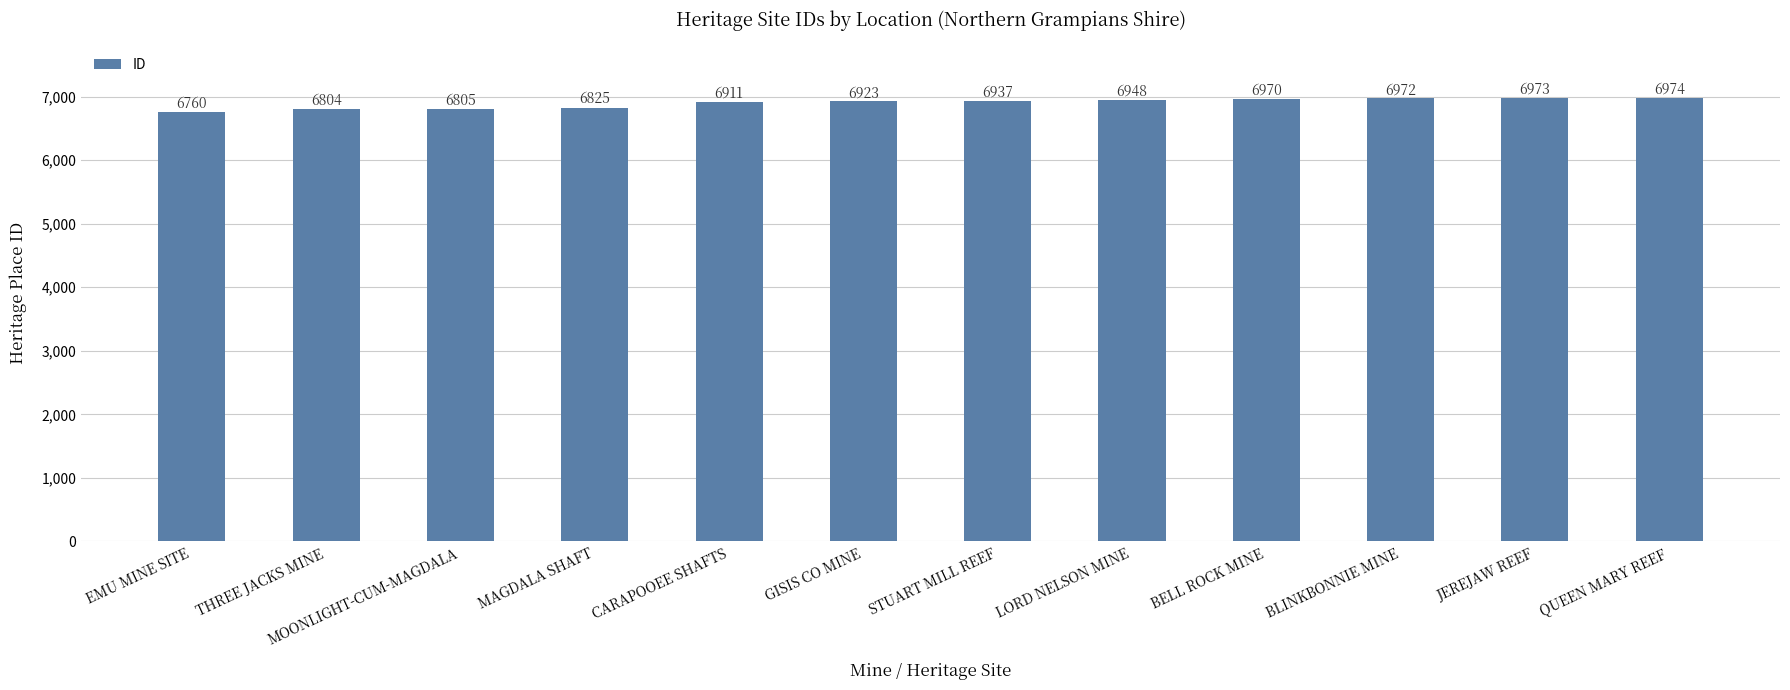

What position from the right is EMU MINE SITE?

12